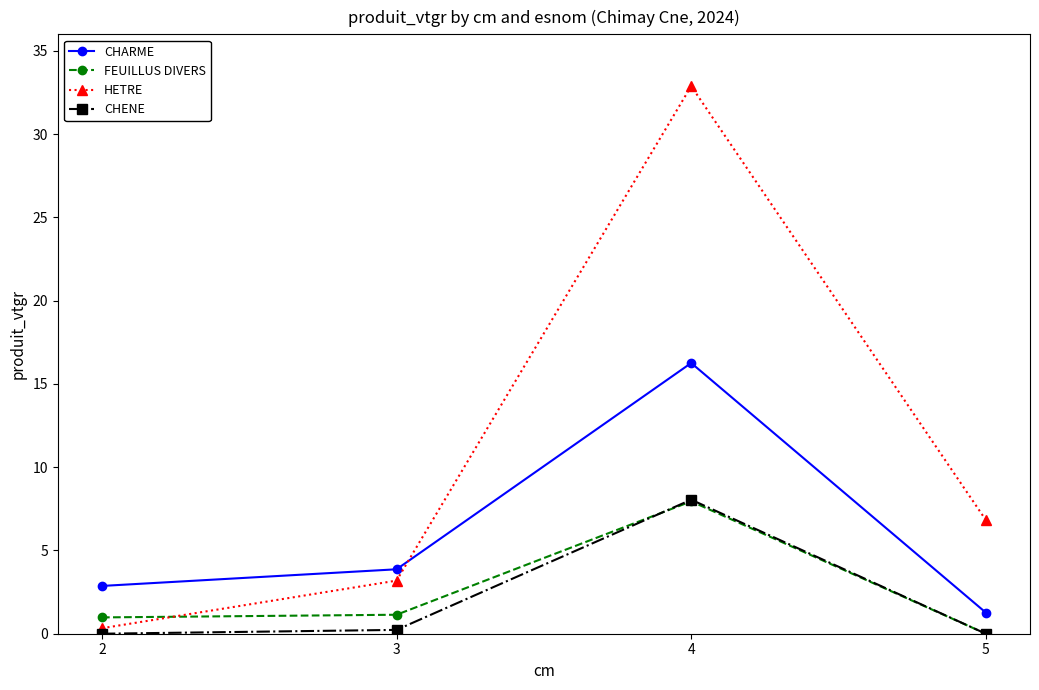

What is the highest value of the CHARME series?

16.3